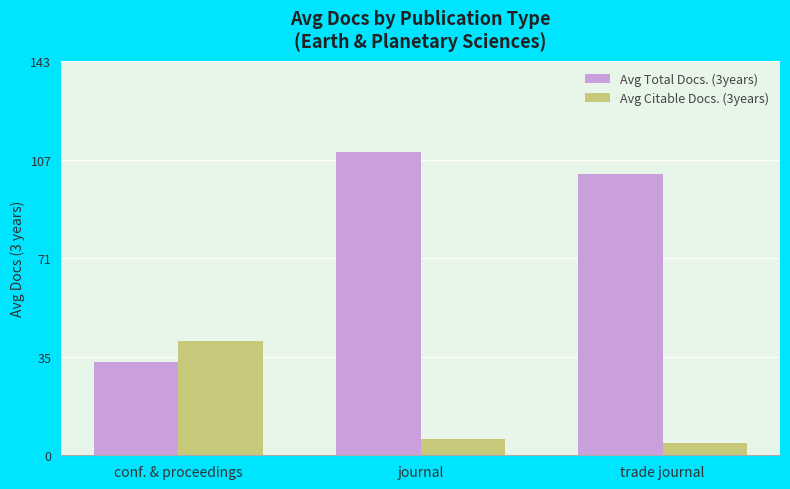

How many data points does each series have?

3